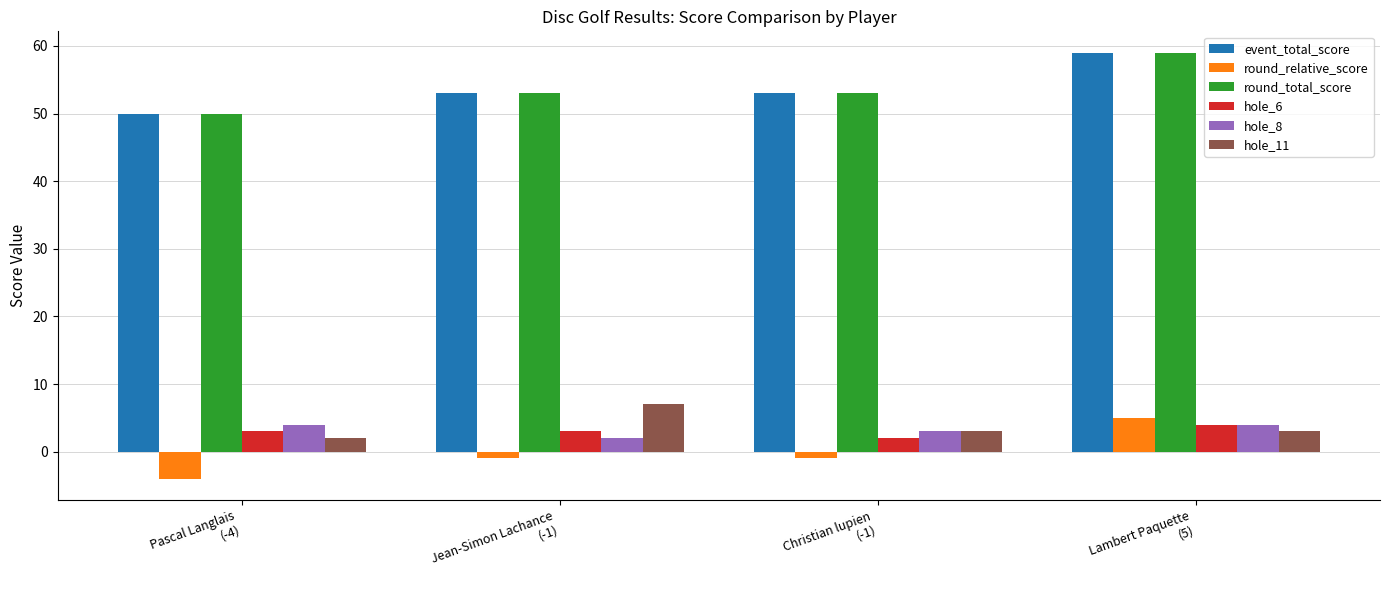

True or false: hole_6 has a value of 7 at Lambert Paquette
(5).

False